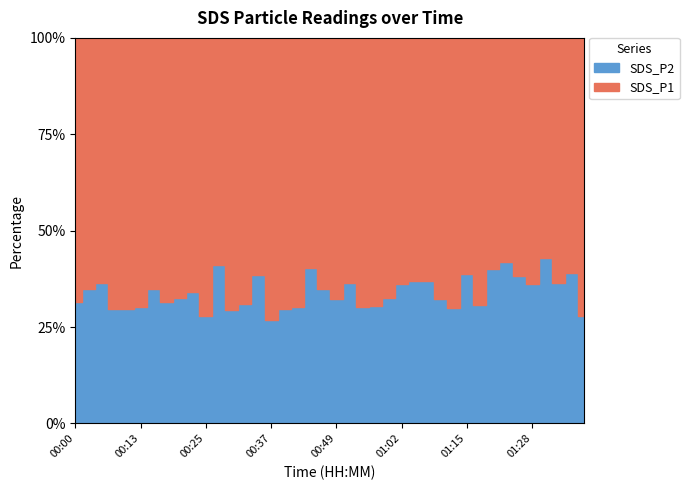

Rank the series by their average value, from lowest to highest.

SDS_P2, SDS_P1